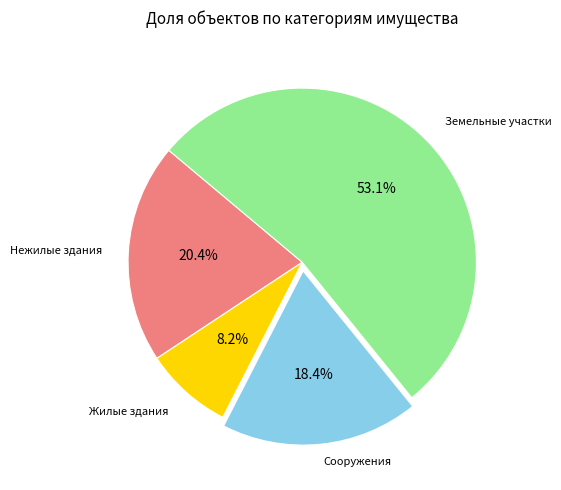

Does any single category account for the majority?

Yes